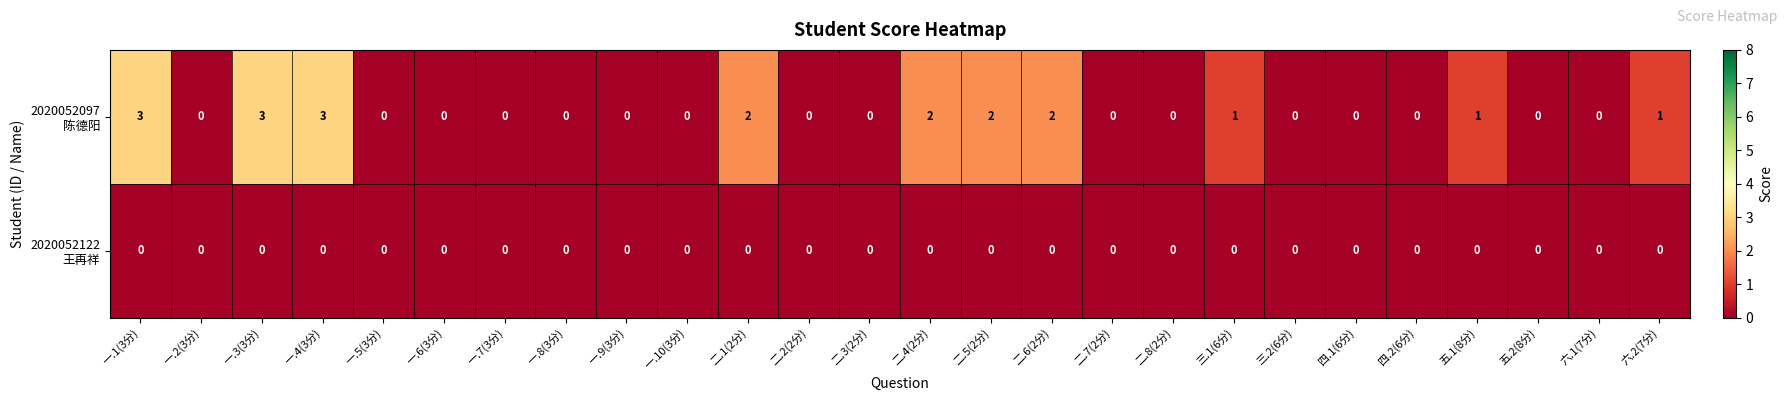

Count the number of categories in the chart.

26